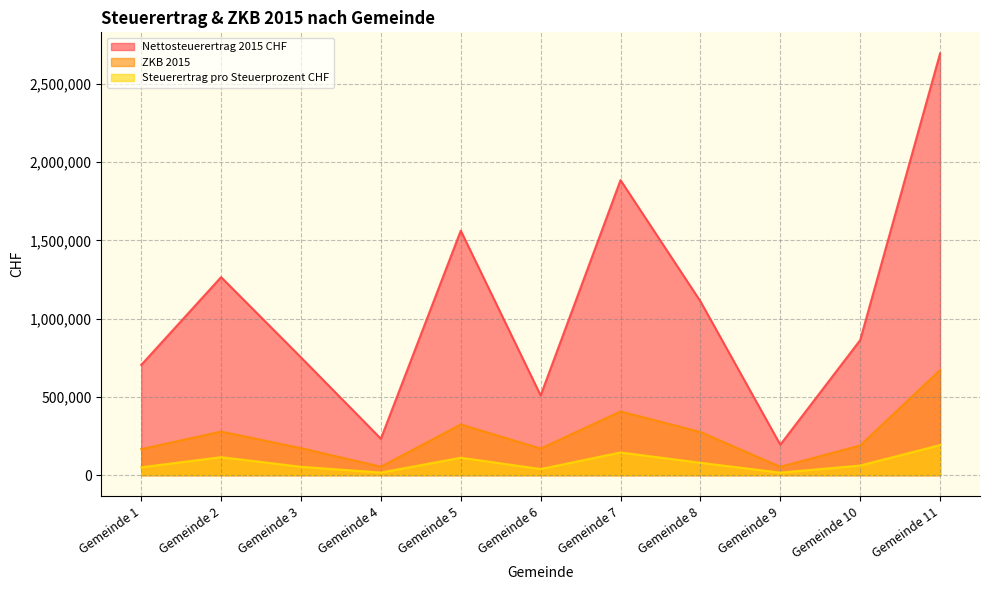

The value of Nettosteuerertrag 2015 CHF at Gemeinde 10 is 863363.0. True or false?

True